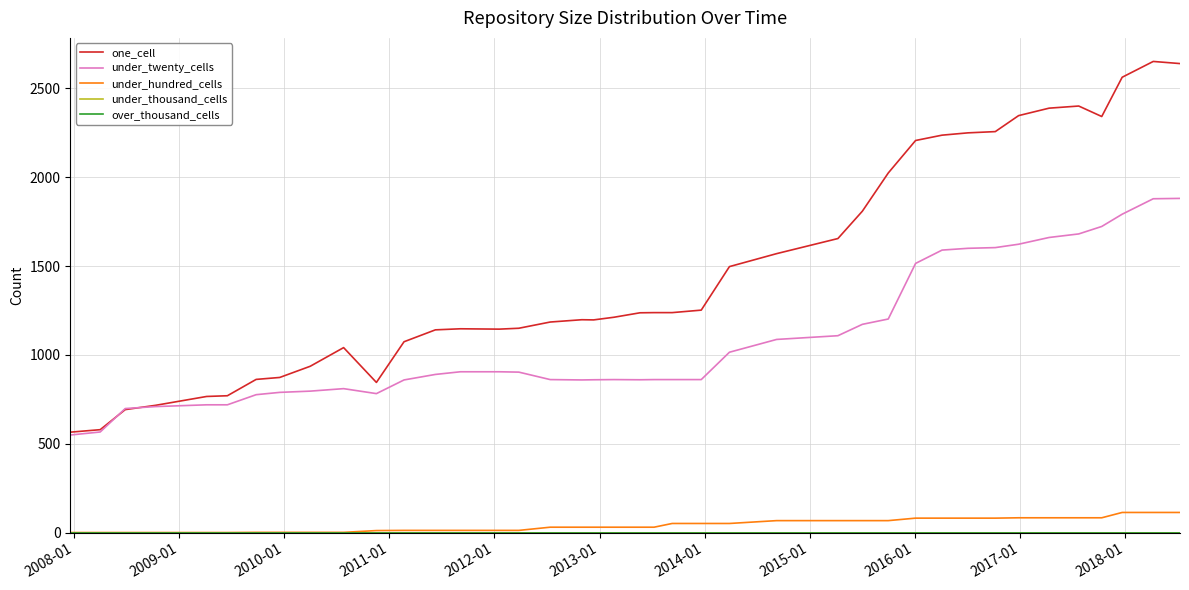

Does the chart display data point markers on the line(s)?

No